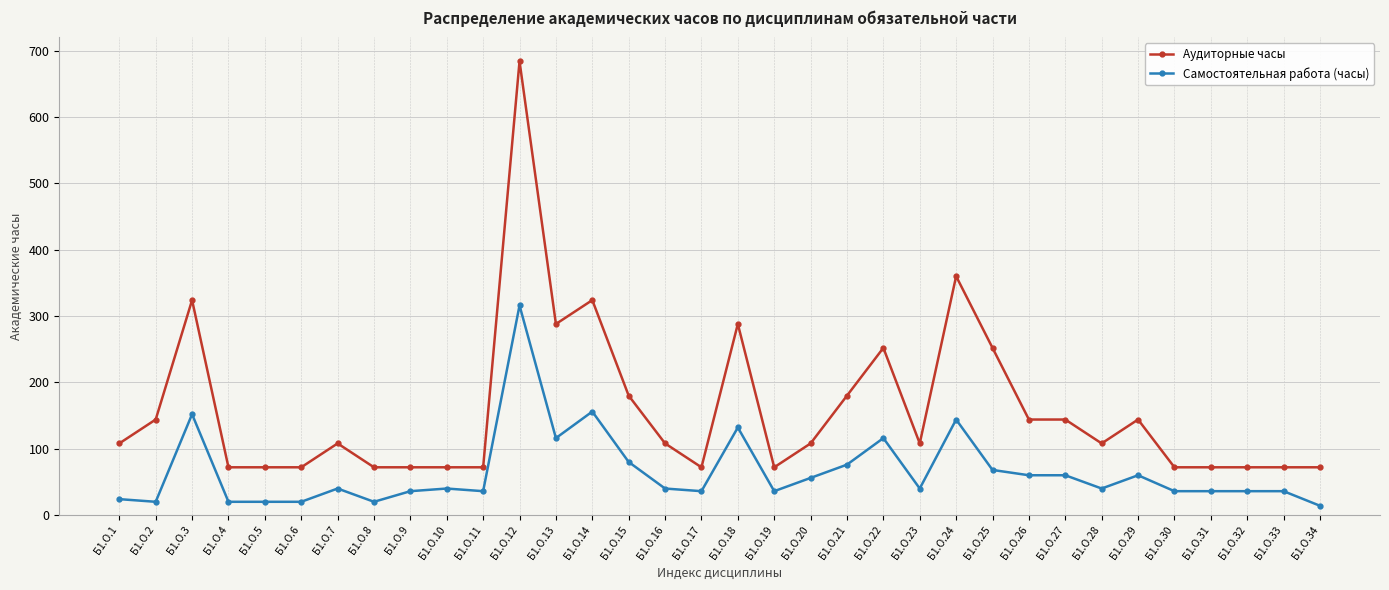

How many data points in Аудиторные часы are less than 108?

14